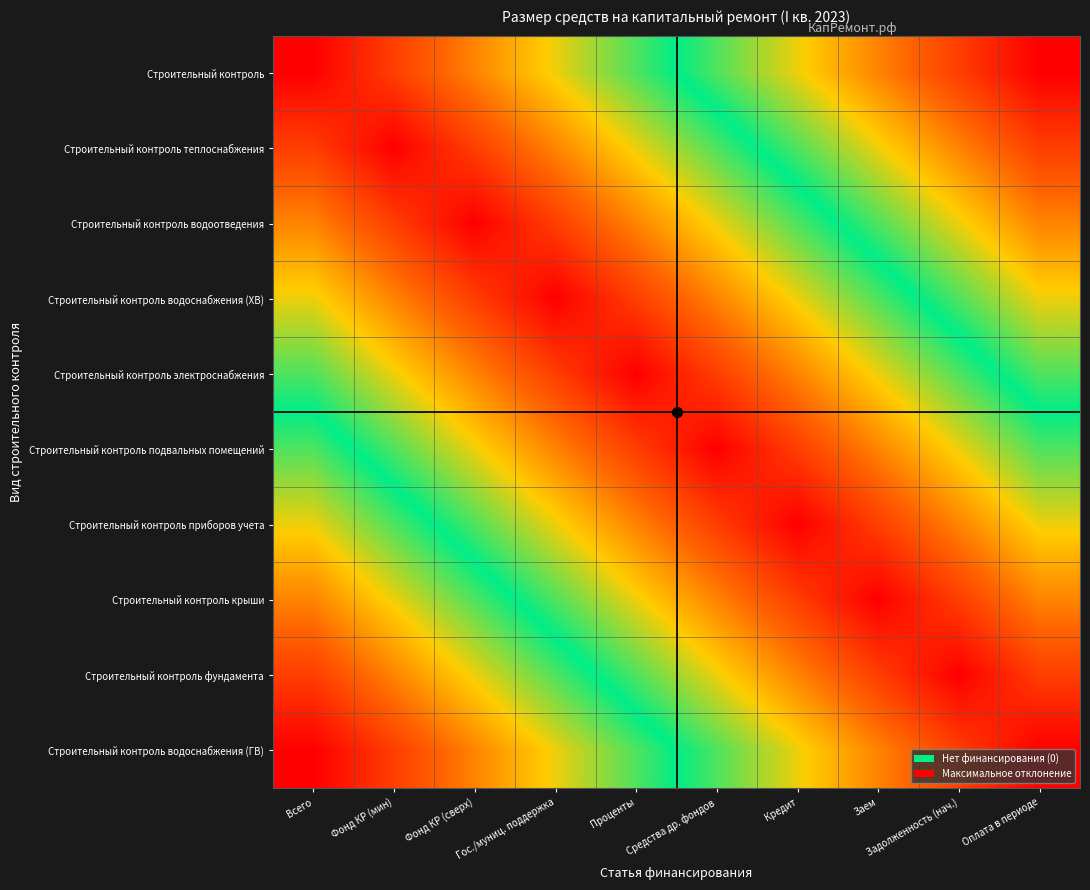

What is the difference between the highest and lowest values at Проценты?

0.6